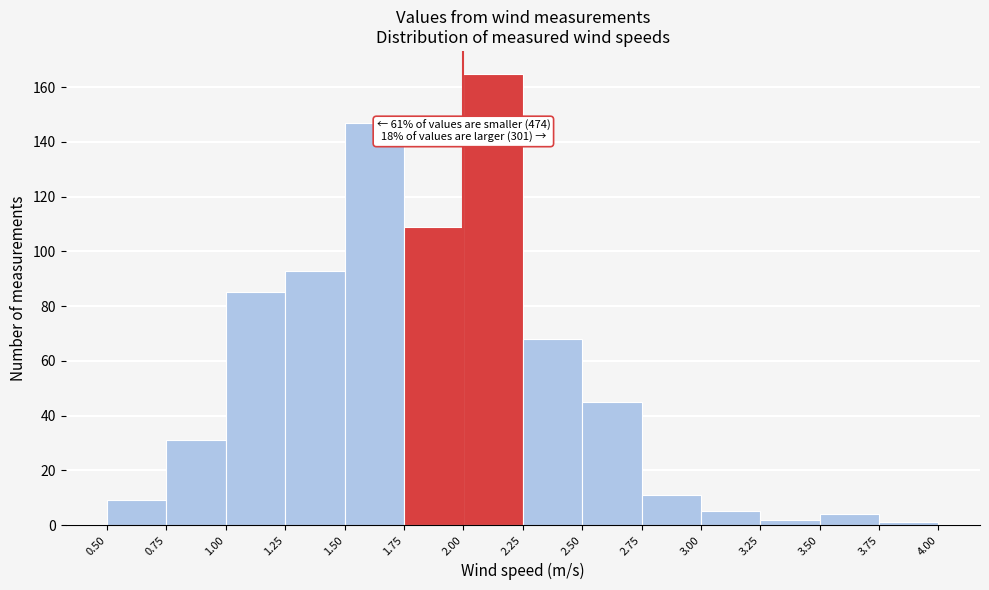

Which range on the x-axis has the tallest bar?

2.00 to 2.25